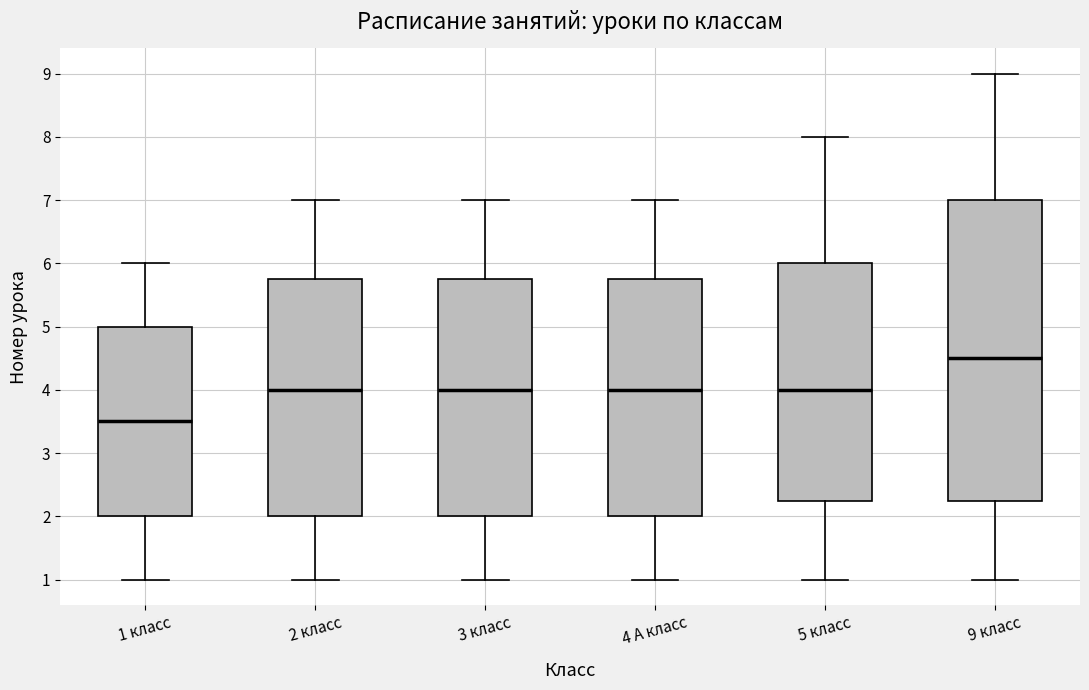

Comparing the boxes themselves (not the whiskers), which one is the tallest?

9 класс